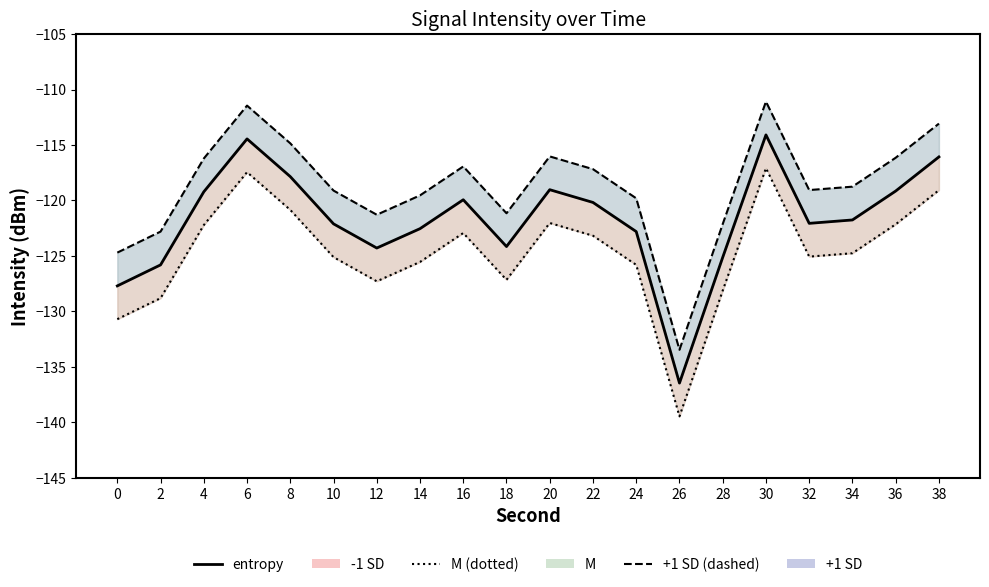

Does the chart display data point markers on the line(s)?

No